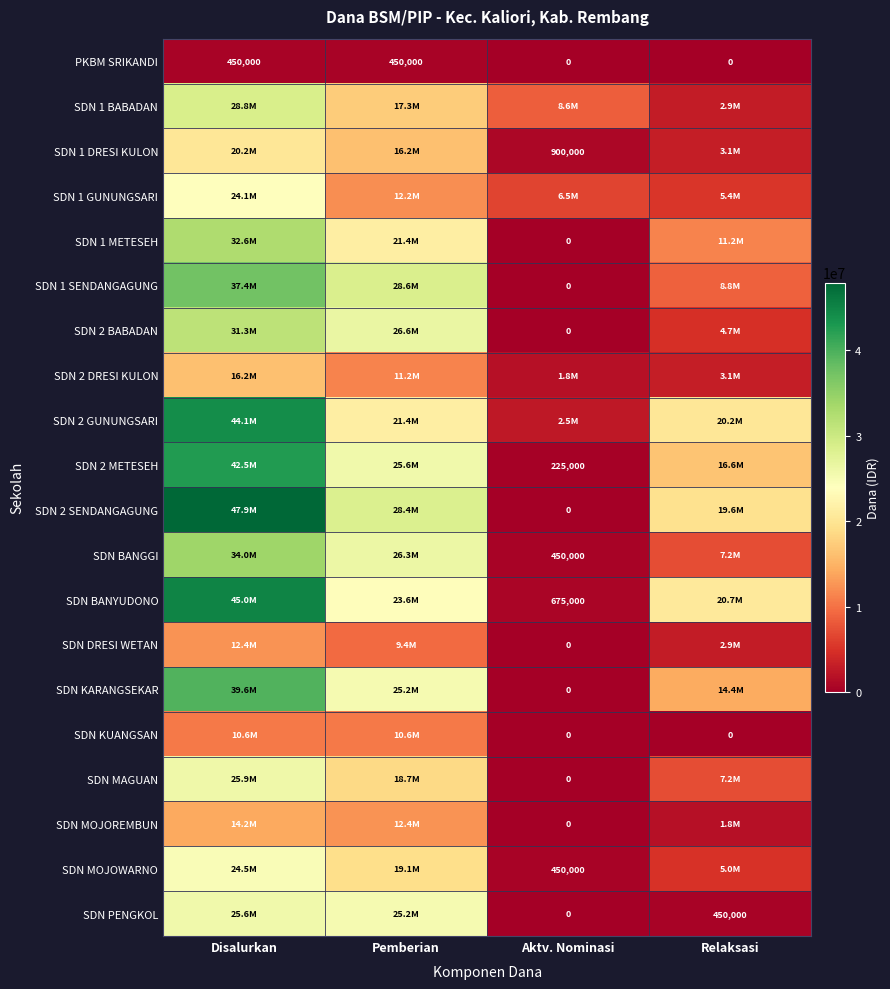

What is the total value across all series at Relaksasi?

155475000